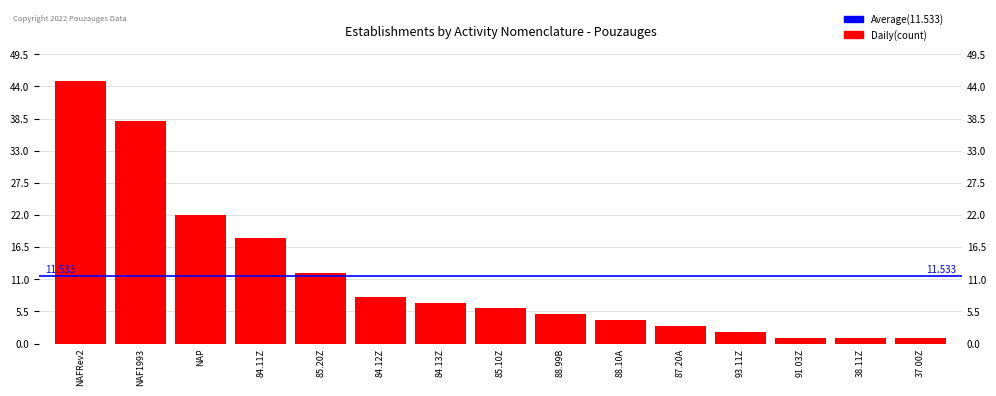

Reading left to right, list all the values displayed in this chart.

45	38	22	18	12	8	7	6	5	4	3	2	1	1	1